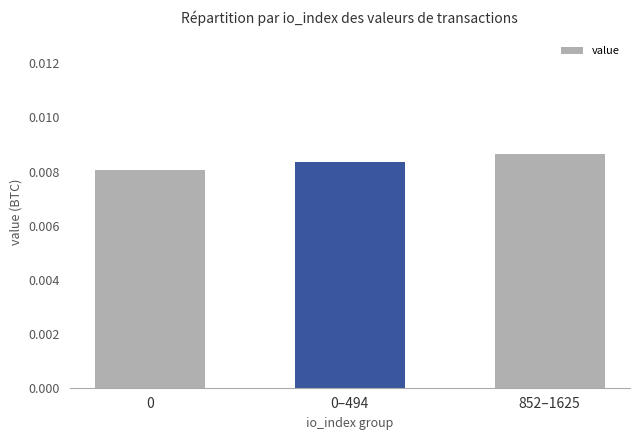

Count the values in the range 0 to 1.

3